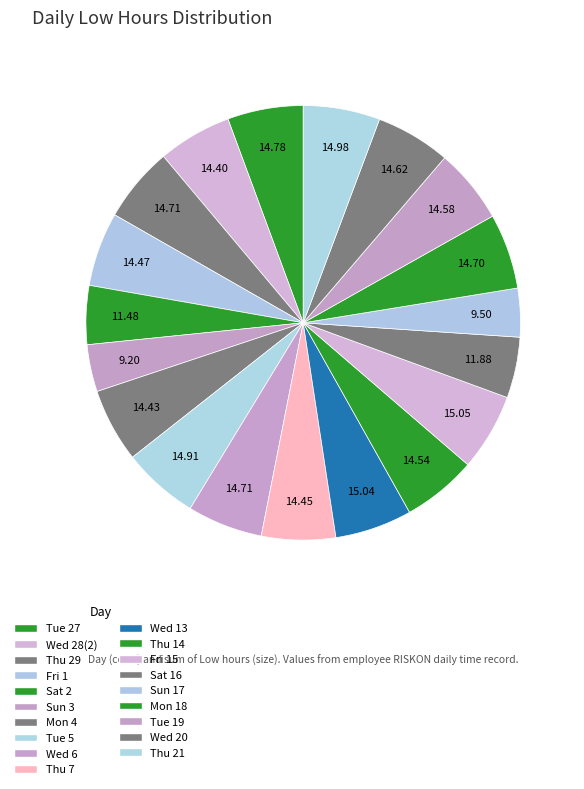

How many segments does this pie chart have?

19